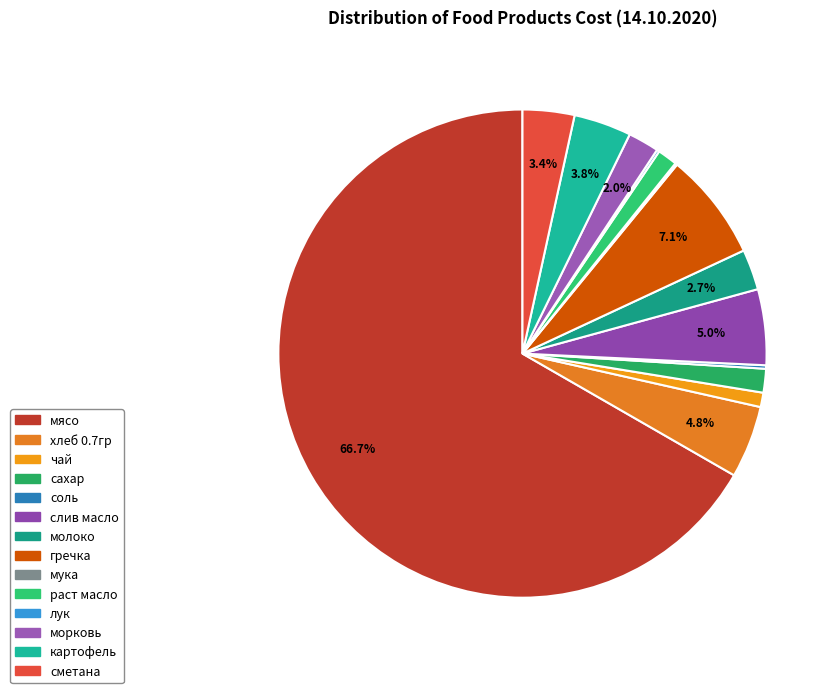

To the nearest percent, what is the combined percentage of мука and гречка?

7%